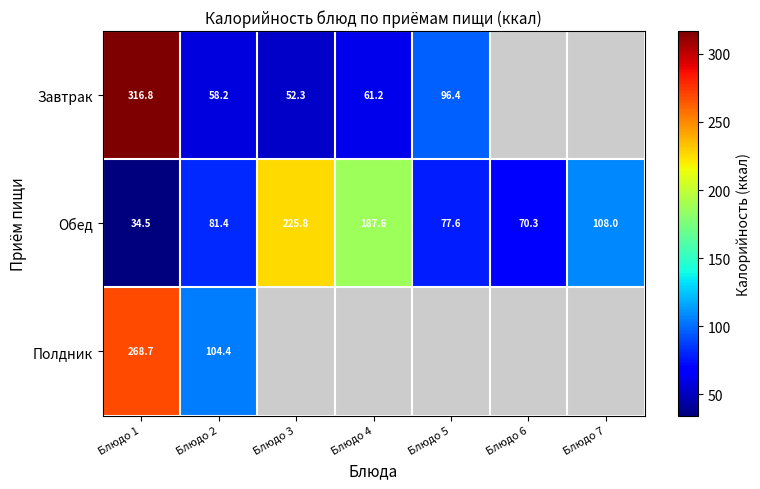

At how many categories does at least one series exceed 42?

7